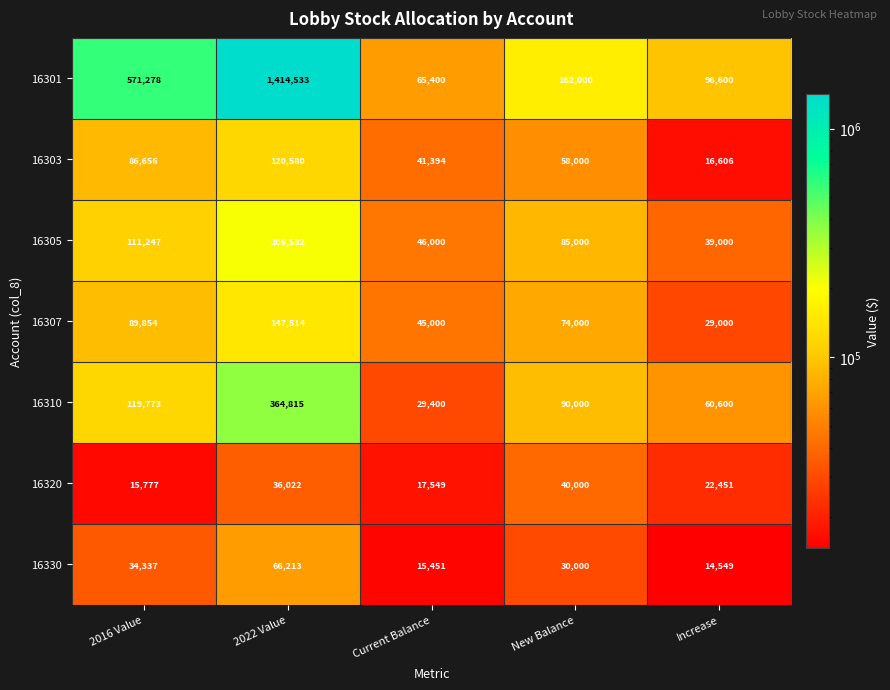

What is the total value across all series at 2016 Value?

1028922